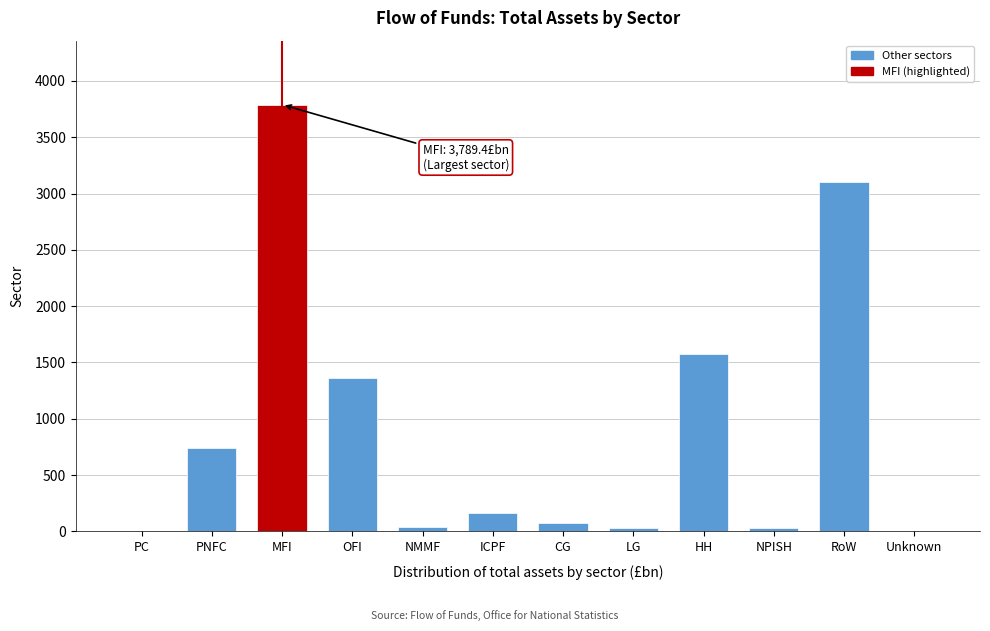

At which label is the value closest to 1894?

HH